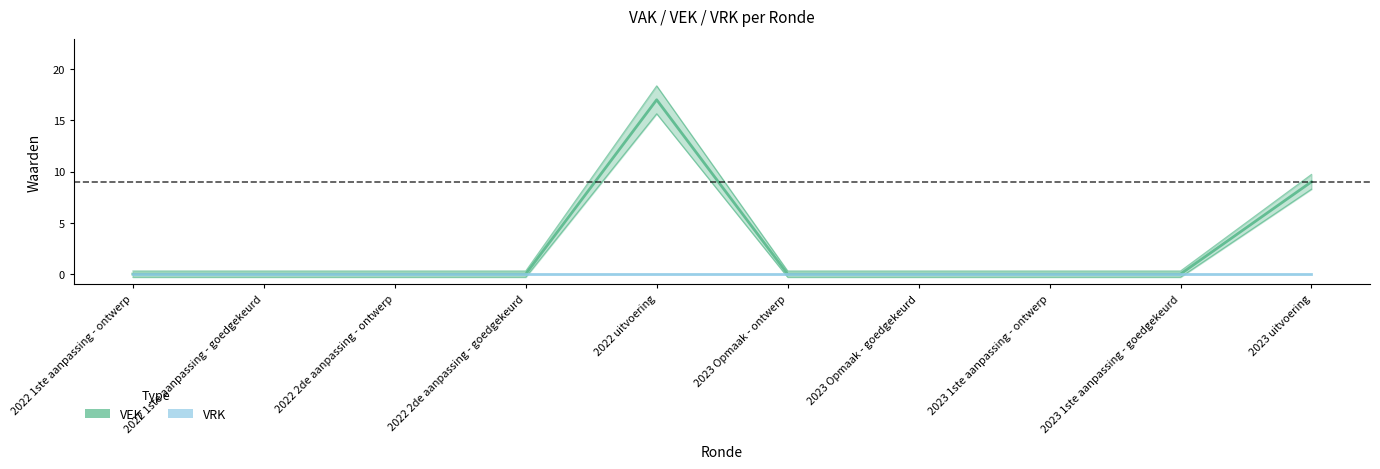

Is this an area chart (filled region under the line)?

No